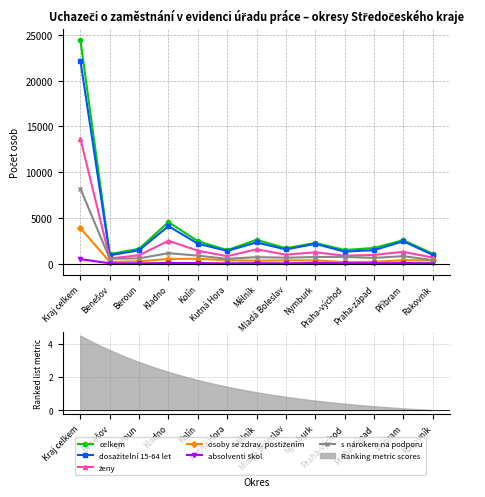

True or false: absolventi škol and s nárokem na podporu cross at least once.

False